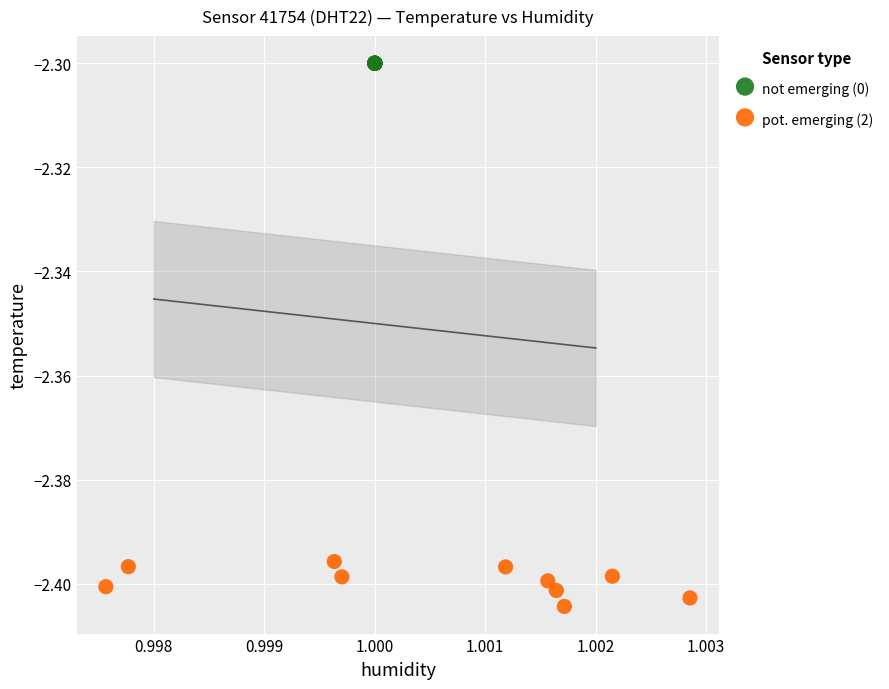

What are all the series names shown in the legend?

not emerging (0), pot. emerging (2)